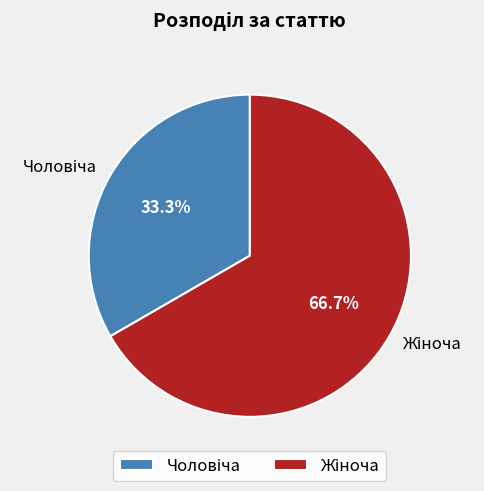

How many slices are in this pie chart?

2